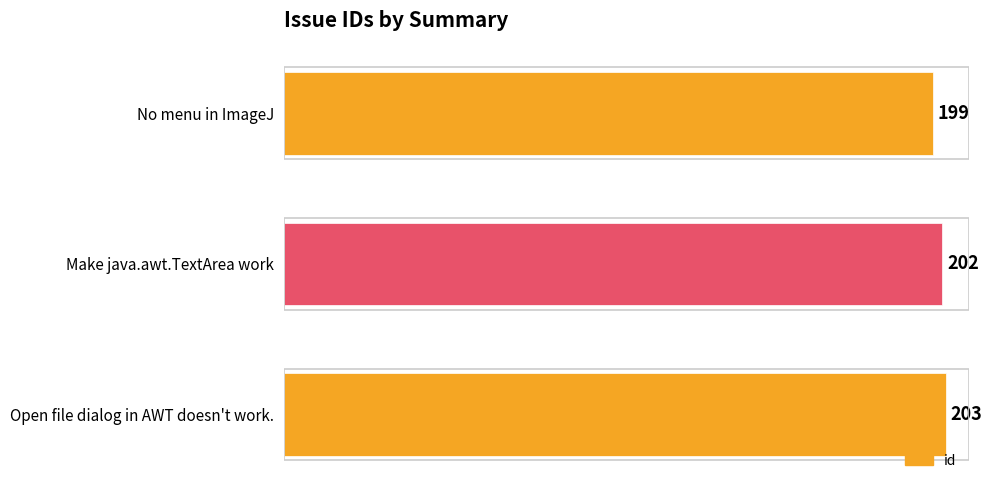

Reading top to bottom, transcribe all the data shown in this chart.

No menu in ImageJ=199	Make java.awt.TextArea work=202	Open file dialog in AWT doesn't work.=203